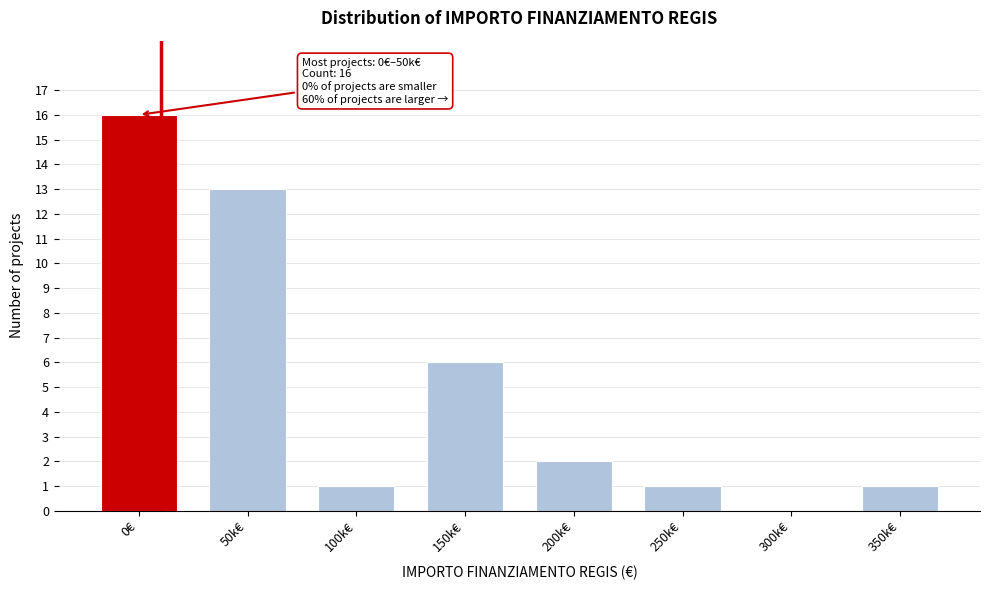

Reading left to right, list all the values displayed in this chart.

0€=16	50k€=13	100k€=1	150k€=6	200k€=2	250k€=1	300k€=0	350k€=1